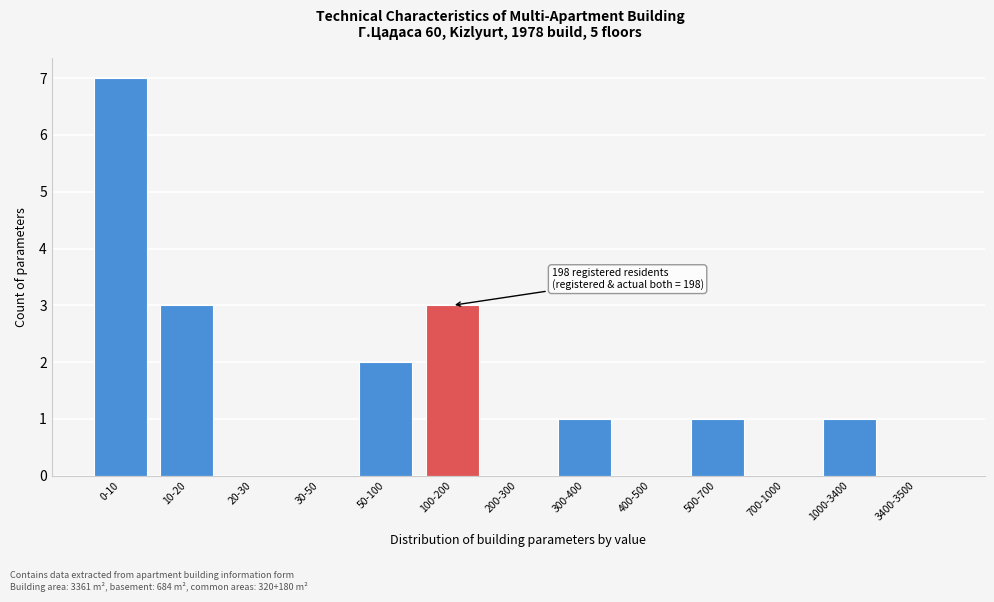

Reading left to right, extract all data points from this chart.

0-10=7	10-20=3	20-30=0	30-50=0	50-100=2	100-200=3	200-300=0	300-400=1	400-500=0	500-700=1	700-1000=0	1000-3400=1	3400-3500=0